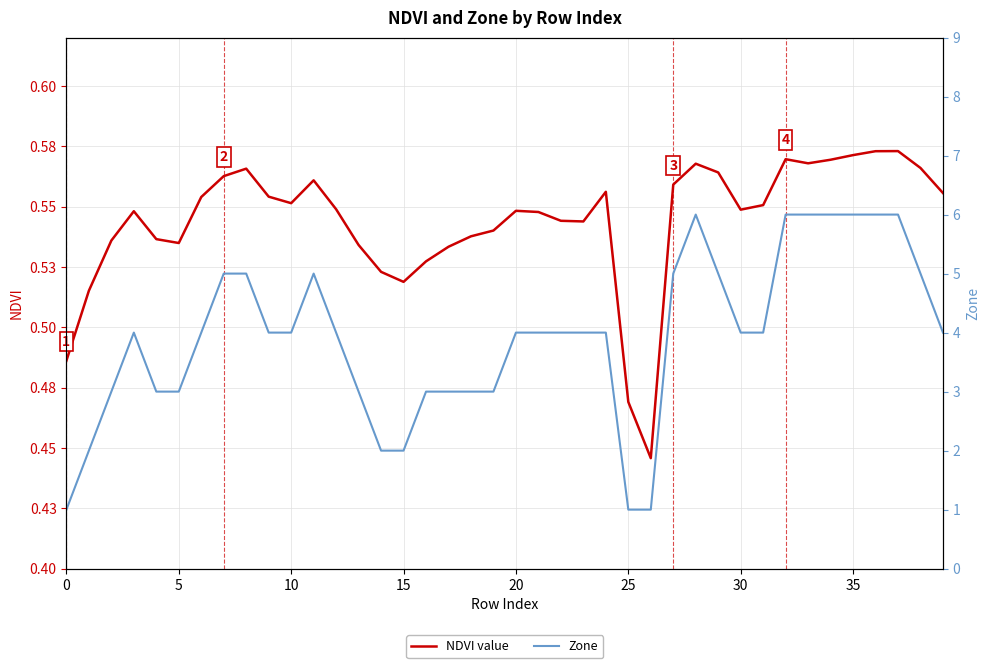

Which series has the largest total across all categories?

Zone